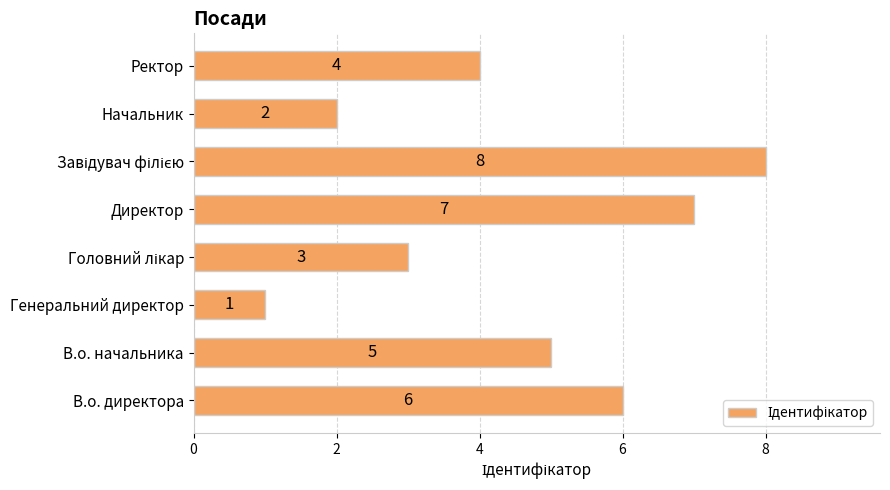

Between Ректор and Генеральний директор, which is larger?

Ректор